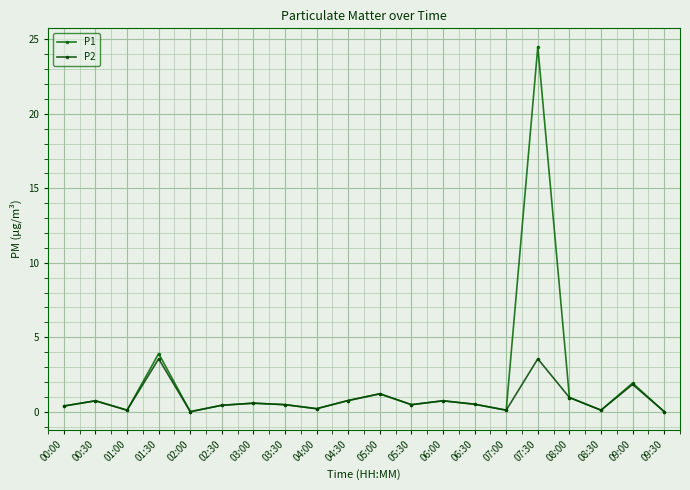

True or false: P2 and P1 cross at least once.

False